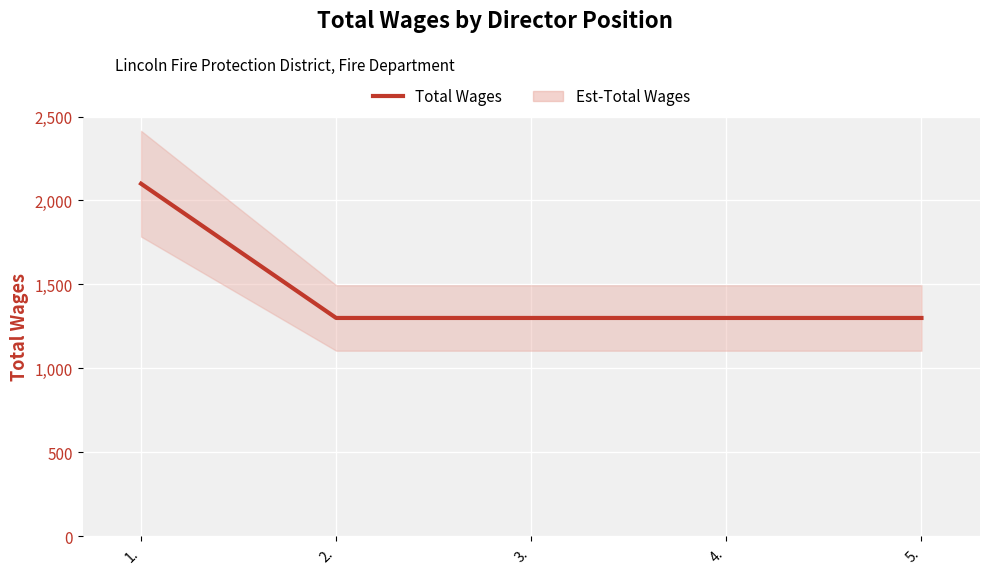

Rank the categories by value from lowest to highest.

2., 3., 4., 5., 1.